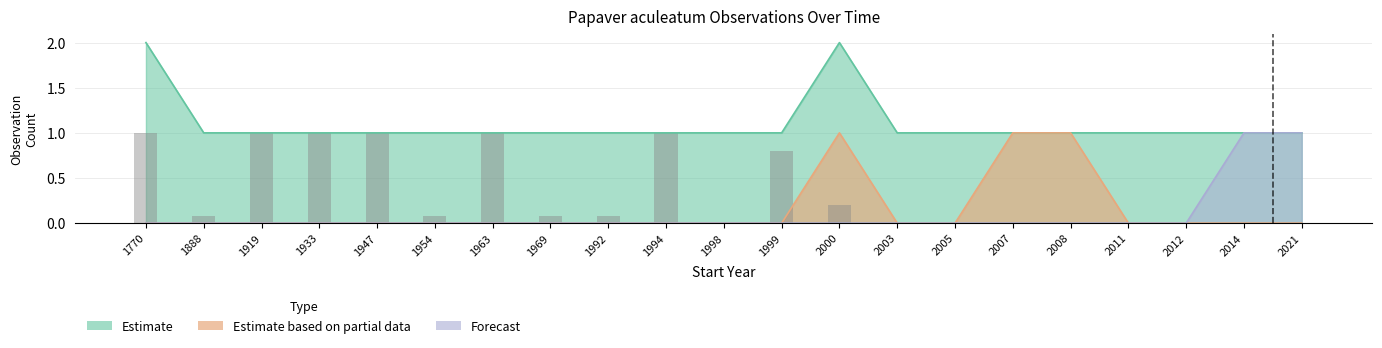

What is the difference between the maximum and minimum values?

1.0